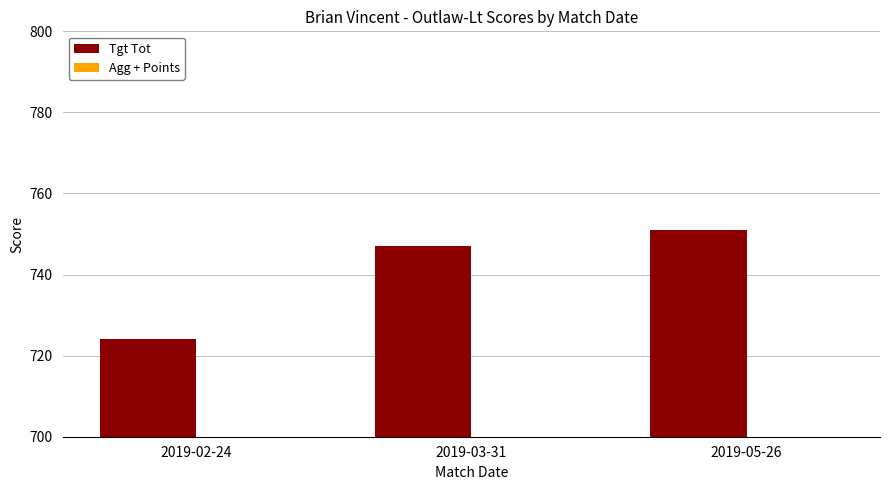

At which category is the sum across all series the highest?

2019-05-26